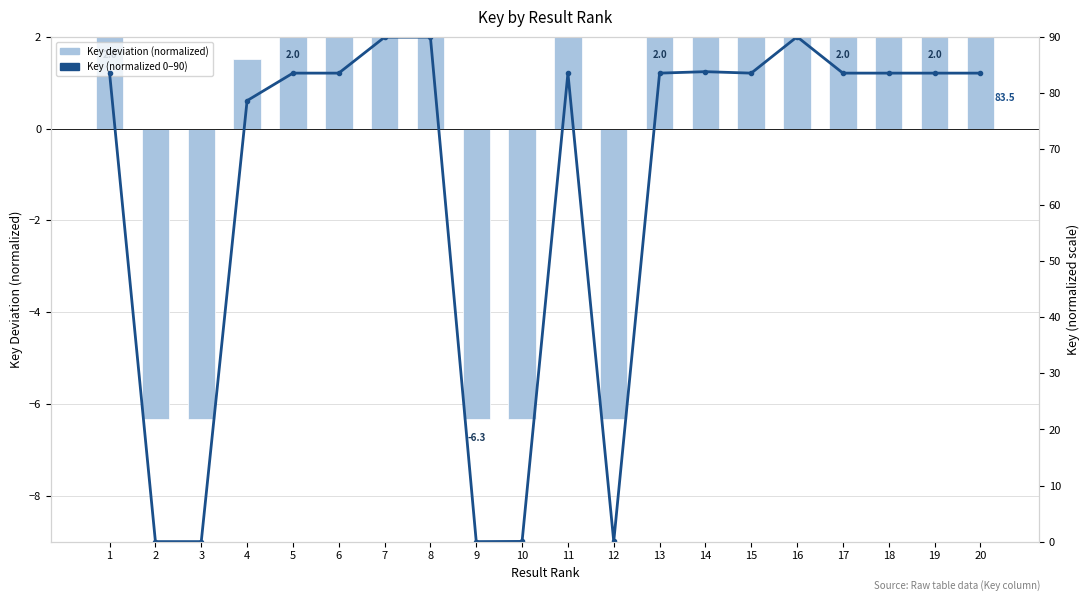

What is the spread (max minus min) of values at 6?

81.5